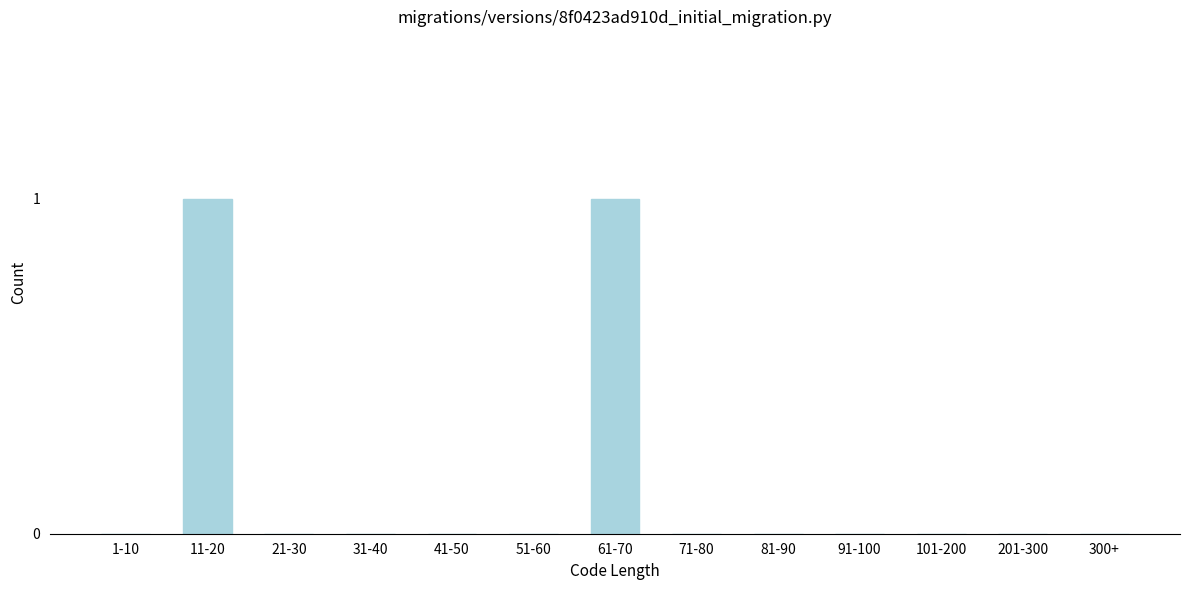

Reading right to left, transcribe all the data shown in this chart.

300+=0	201-300=0	101-200=0	91-100=0	81-90=0	71-80=0	61-70=1	51-60=0	41-50=0	31-40=0	21-30=0	11-20=1	1-10=0